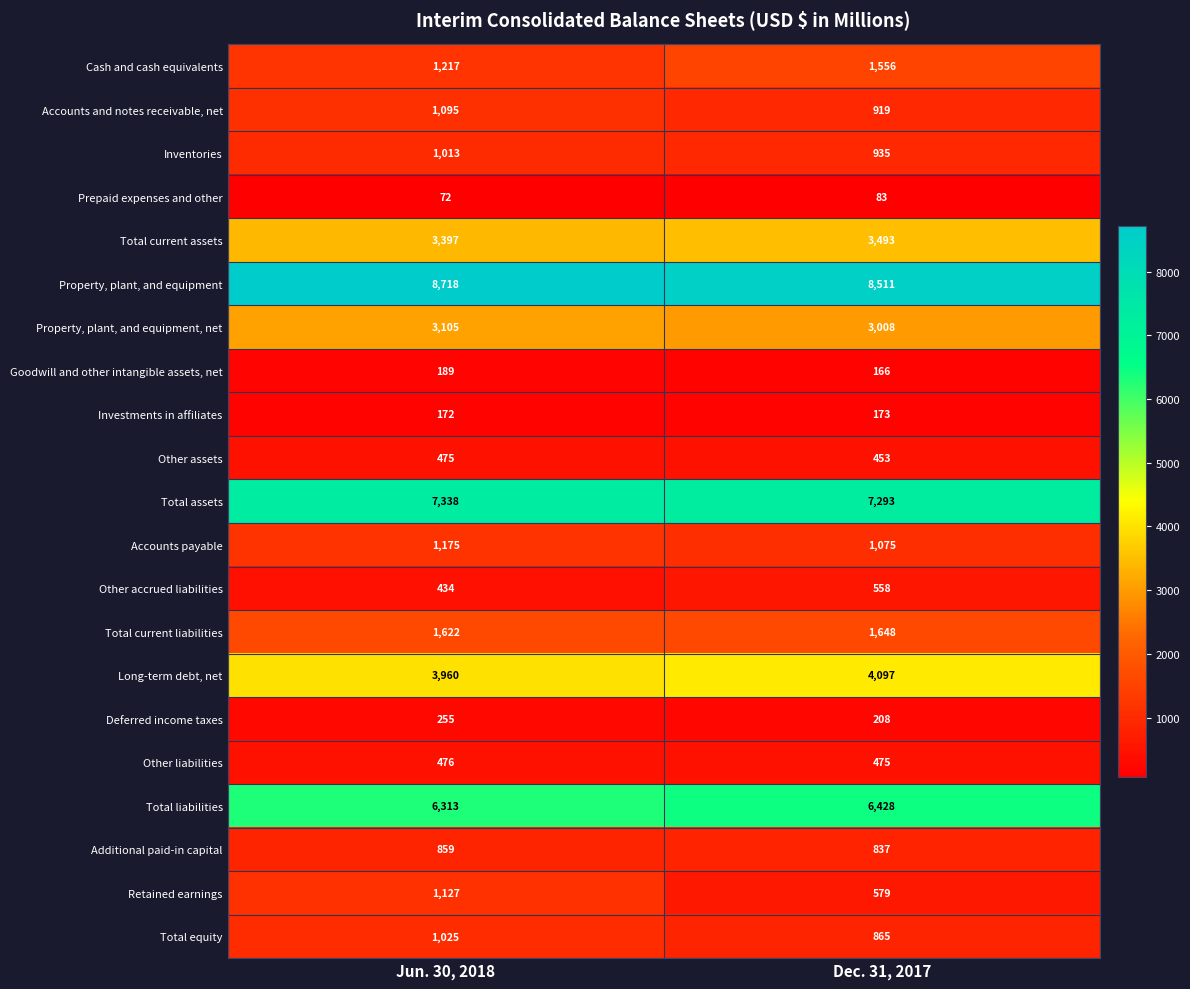

Read the Cash and cash equivalents value at Jun. 30, 2018, to the nearest 10.

1220